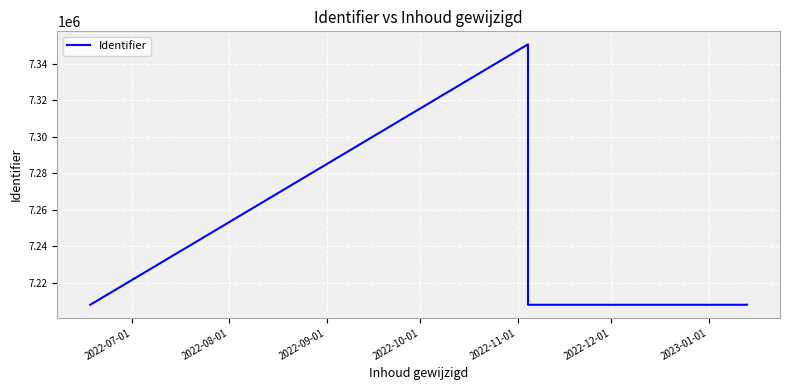

Is this an area chart (filled region under the line)?

No